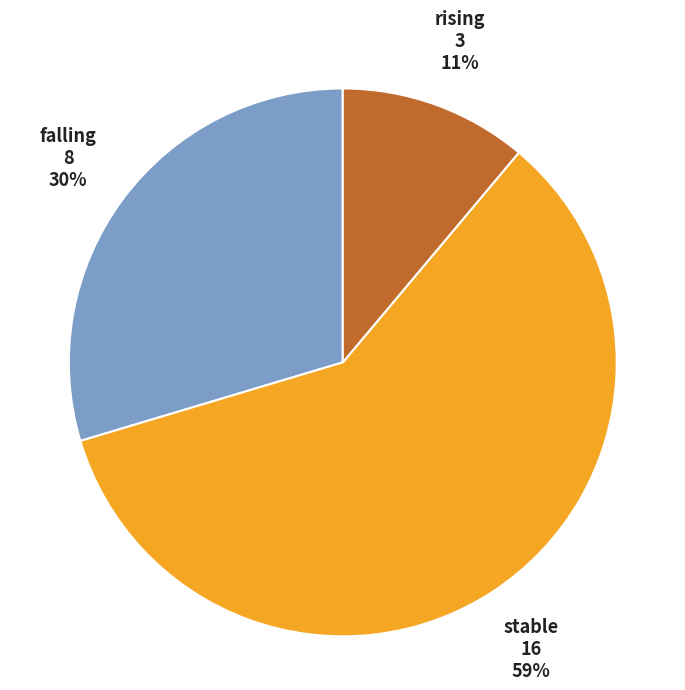

Count the number of slices in the pie.

3